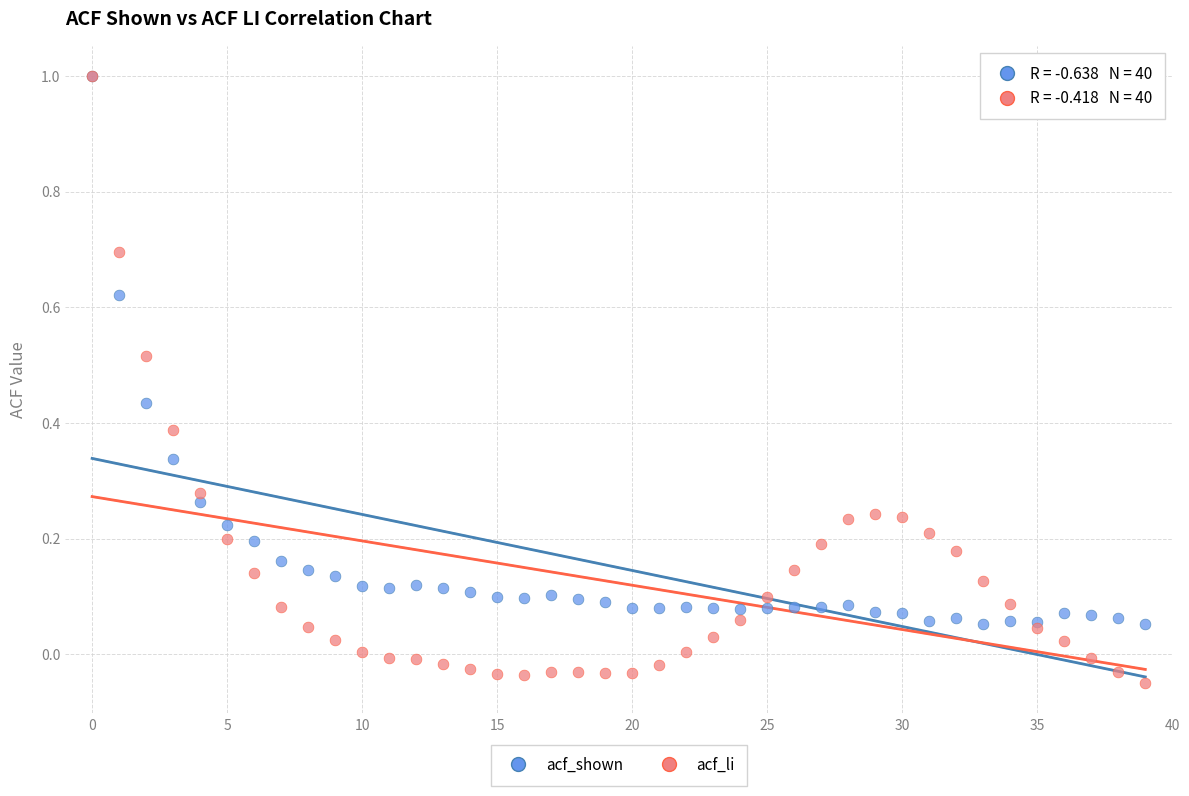

Which series contains the lowest Y value?

acf_li